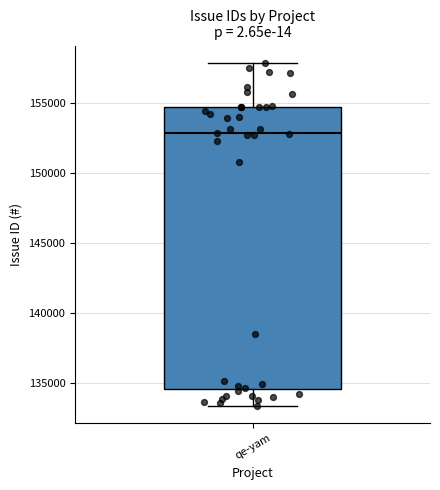

Where is the lower edge of the box for qe-yam on the y-axis? The values are not printed on the chart, so give them approximately, as read against the axis.

134500